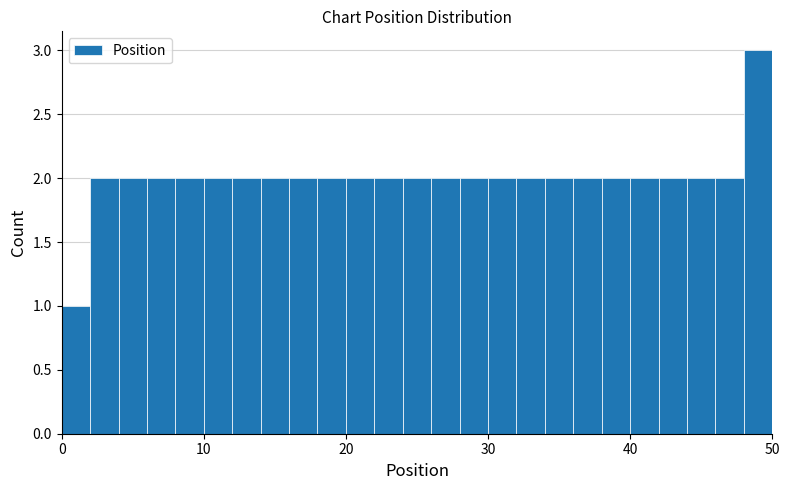

Around what value on the x-axis is the tallest bar? Give the approximate position of its centre, as read against the axis.

49